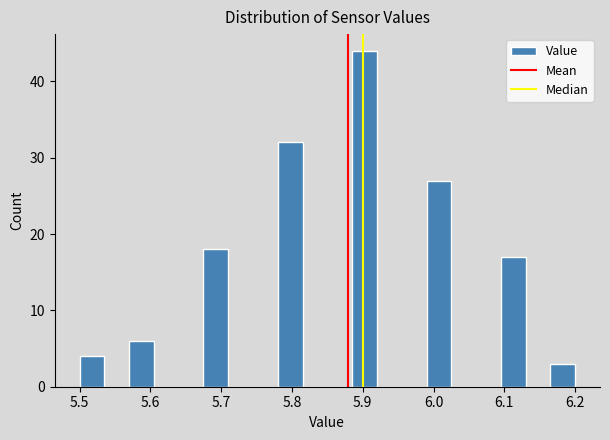

Around what value on the x-axis is the tallest bar? Give the approximate position of its centre, as read against the axis.

5.90